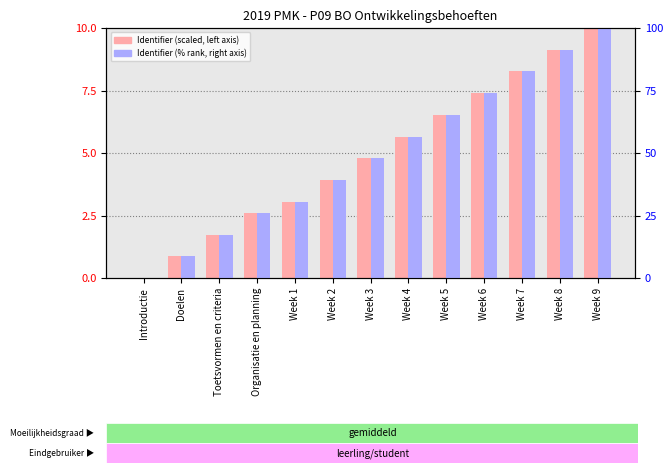

The Identifier (% rank) series shows 11.5 at Doelen. True or false?

False